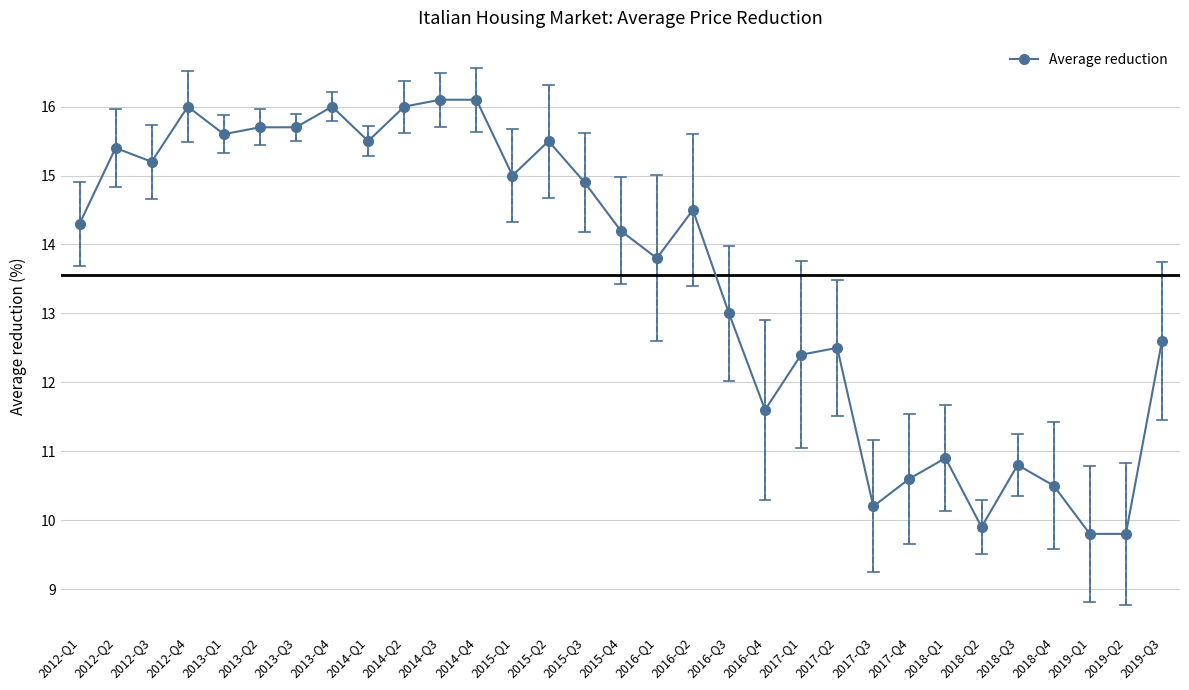

What is the difference between the second highest and minimum values?

6.3